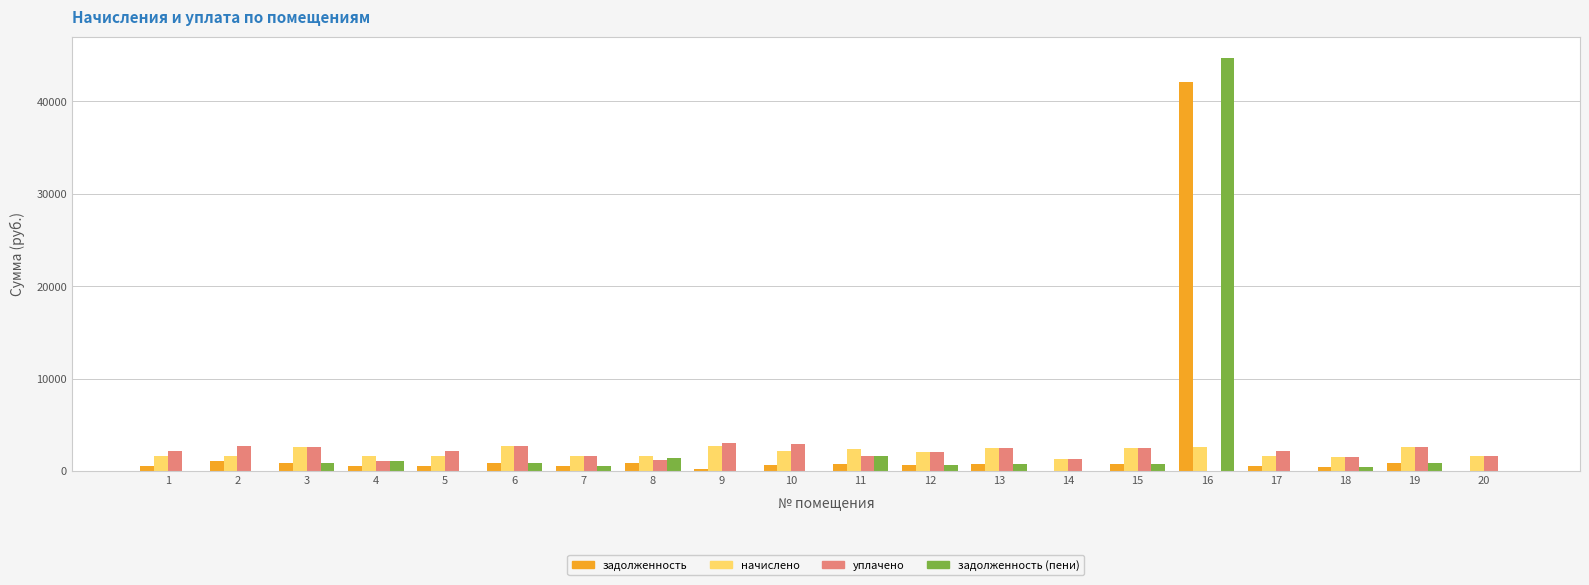

Is the value of начислено at 15 greater than the value of уплачено at 14?

Yes